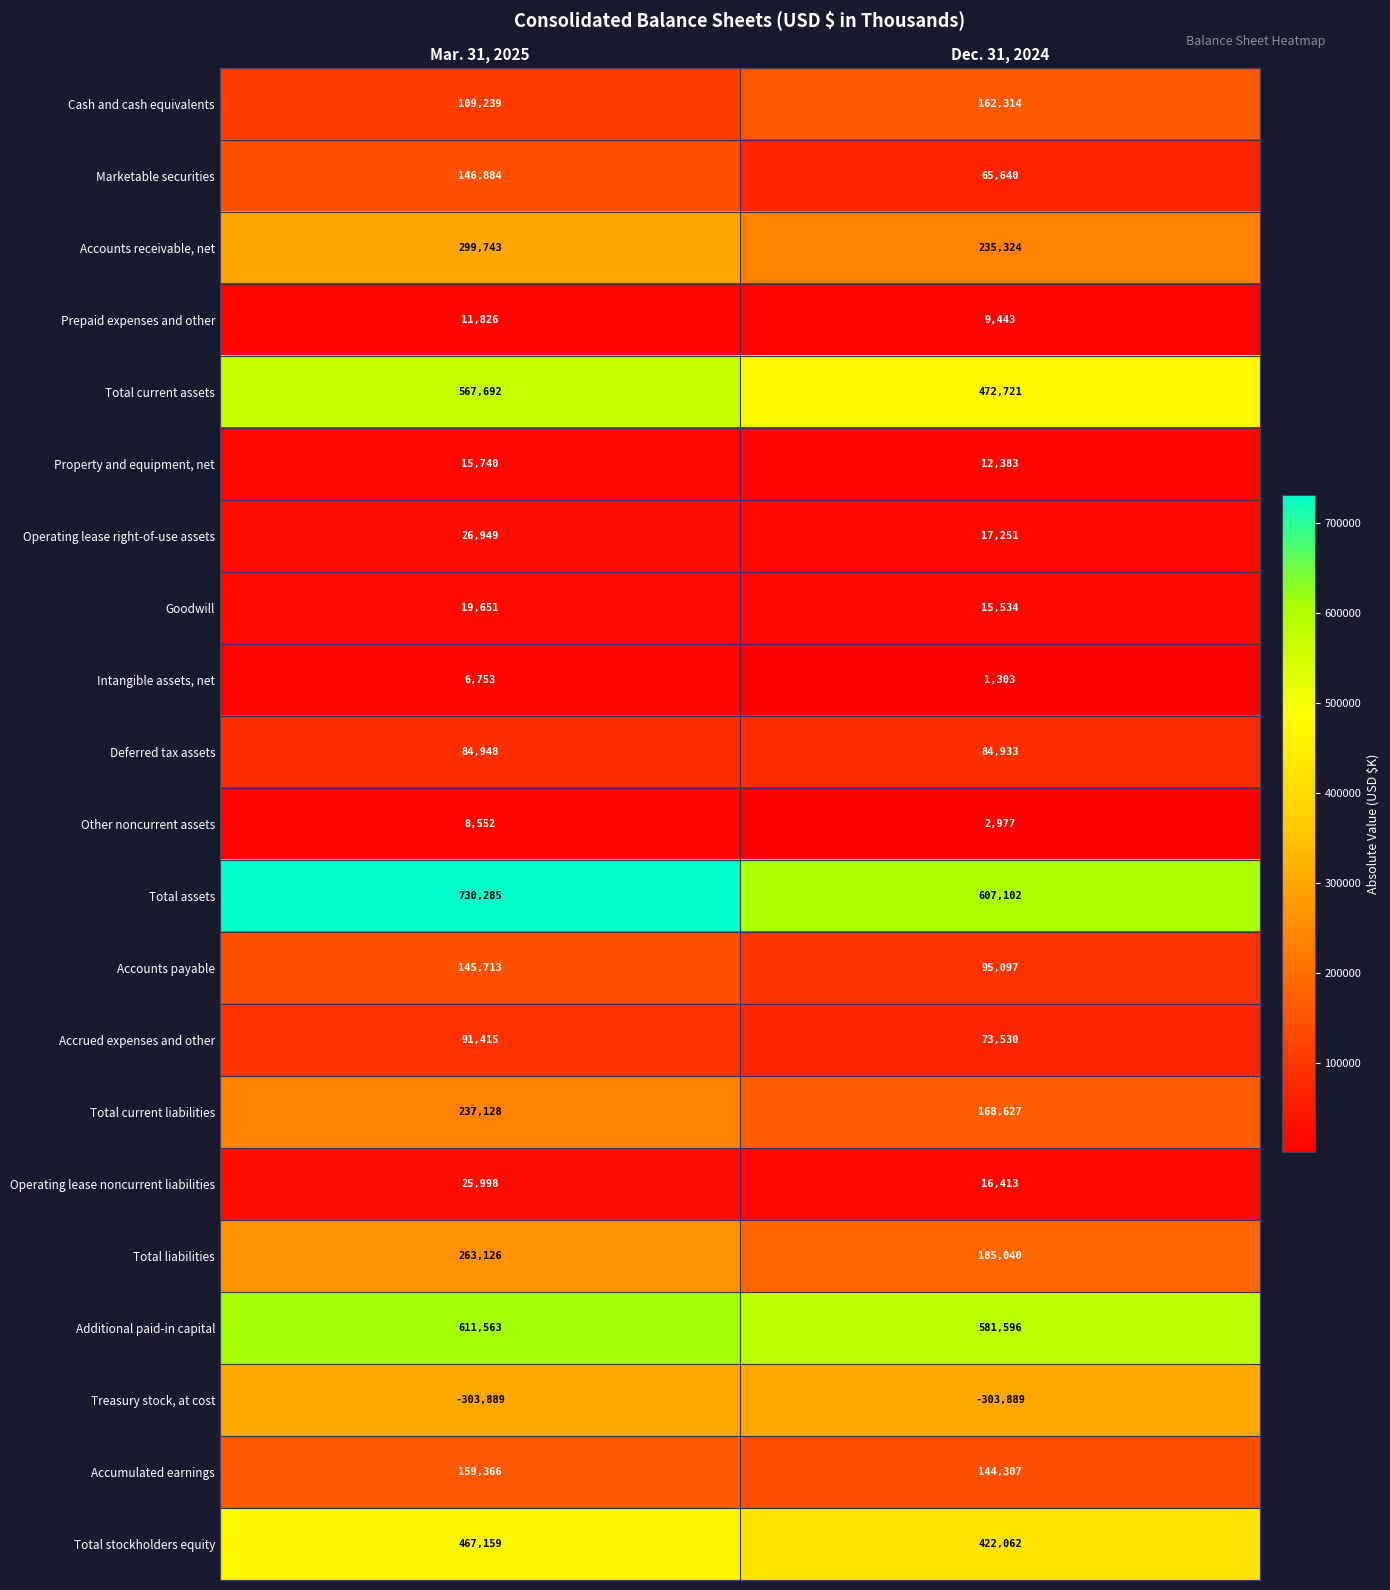

List the labels in order of Total assets value, smallest first.

Dec. 31, 2024, Mar. 31, 2025